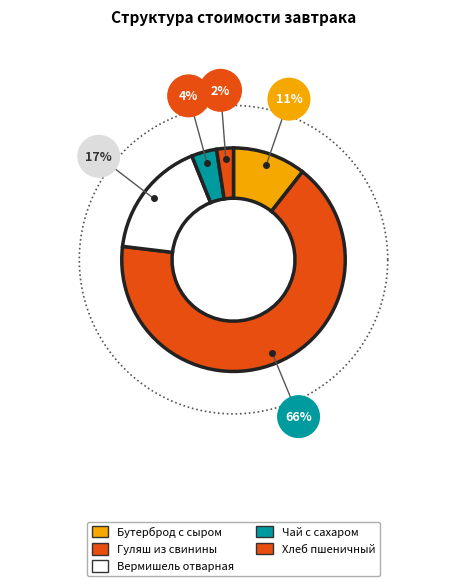

How much of the chart is everything except Вермишель отварная?

83.0%